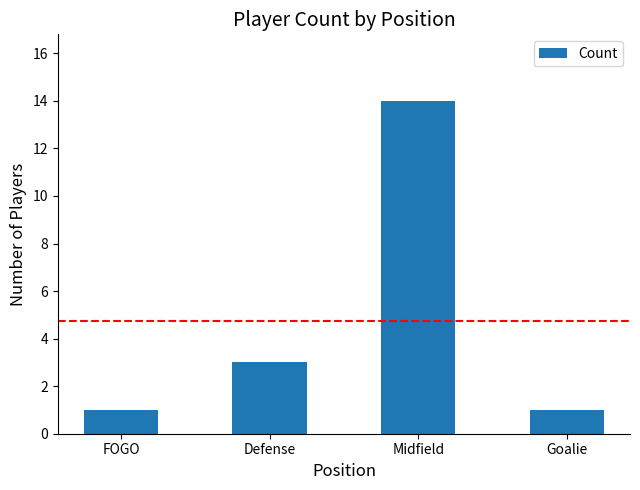

The chart shows a value of 14 at Midfield. True or false?

True